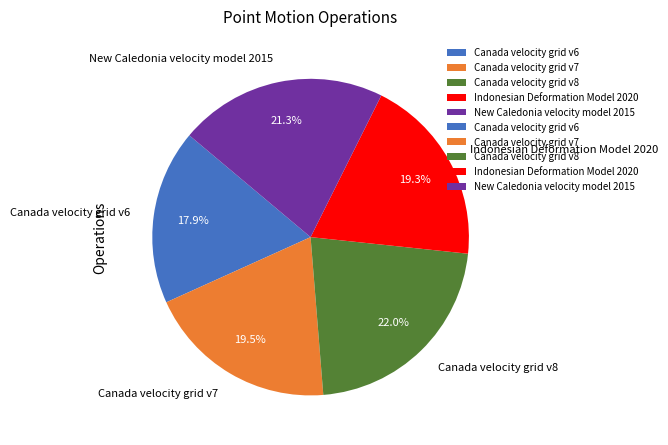

To the nearest percent, what percentage of the pie is Canada velocity grid v6?

18%